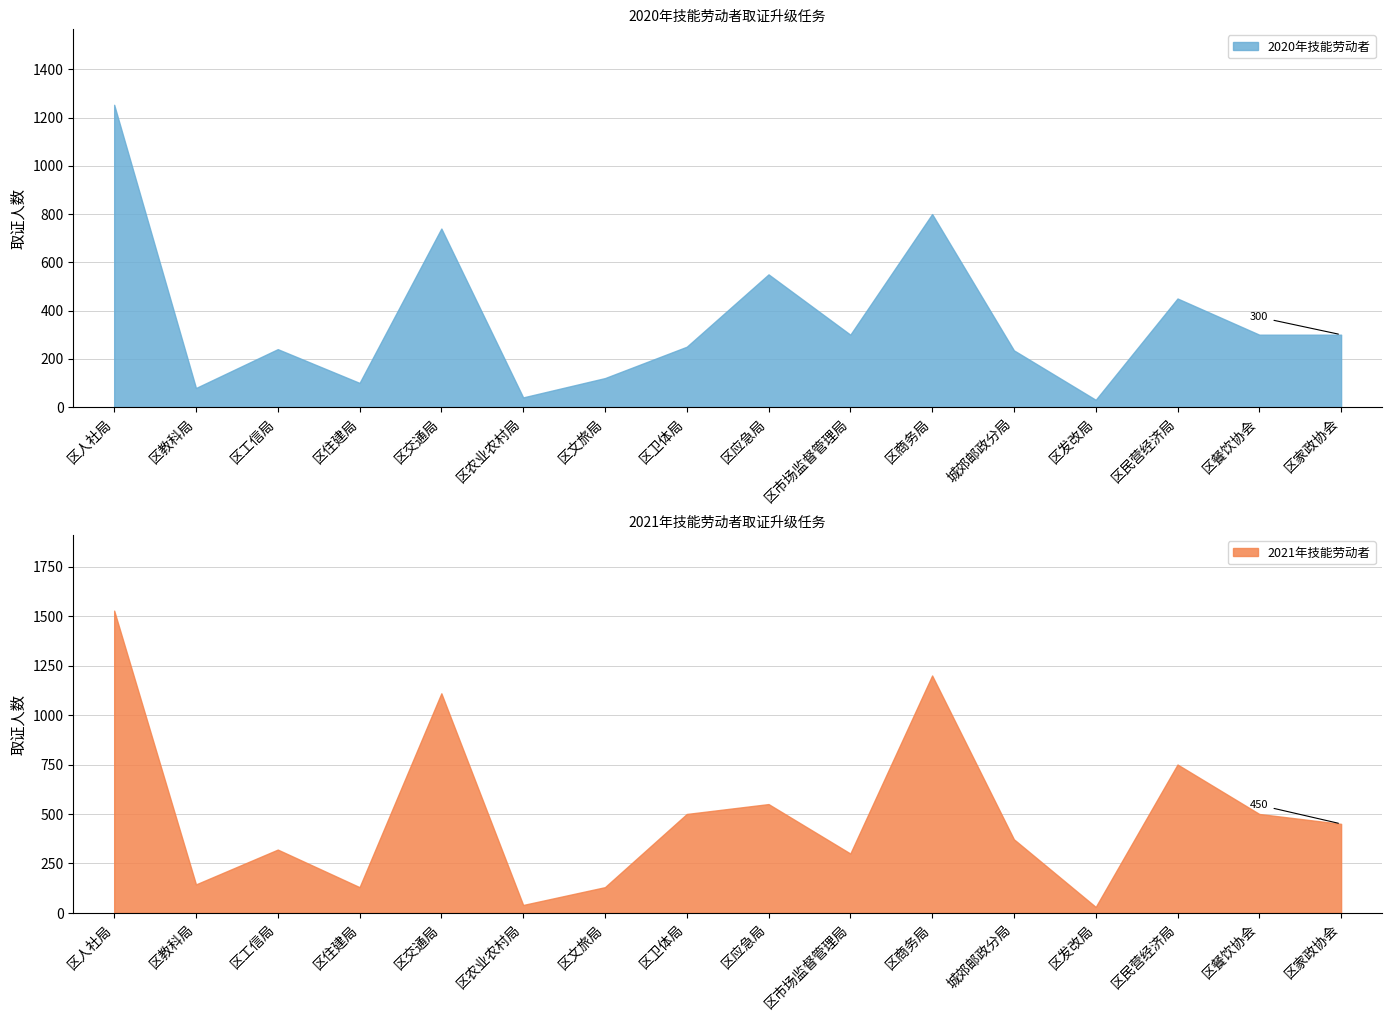

Rank the series by their average value, from highest to lowest.

2021年技能劳动者, 2020年技能劳动者